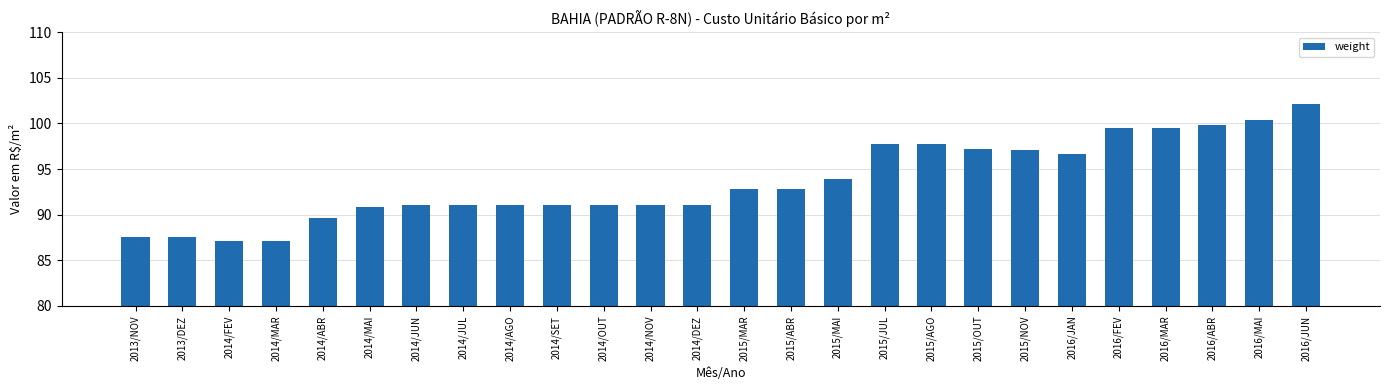

Count the number of data series in this chart.

1